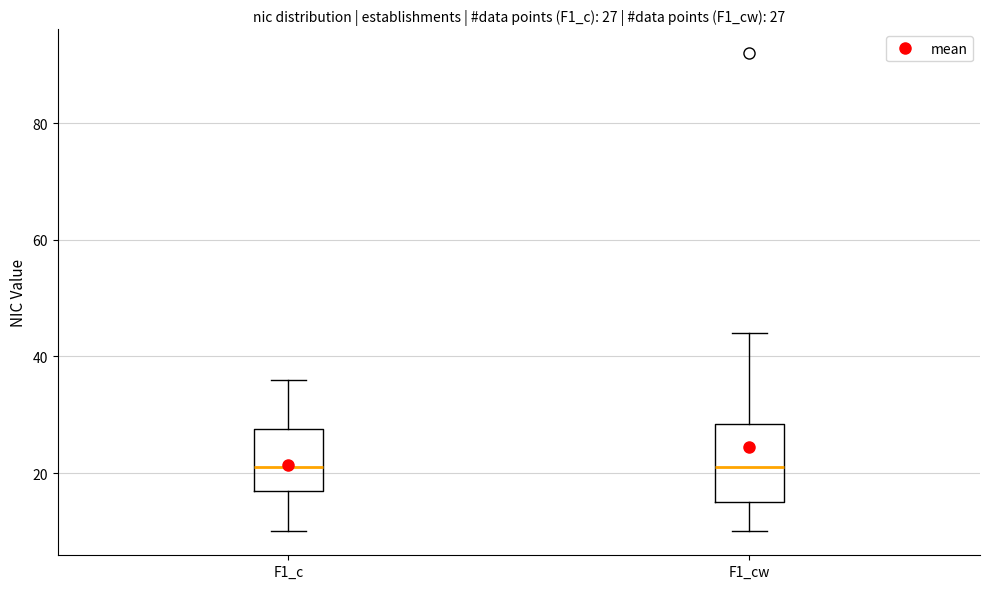

Which box is the tallest, from its lower edge to its upper edge?

F1_cw